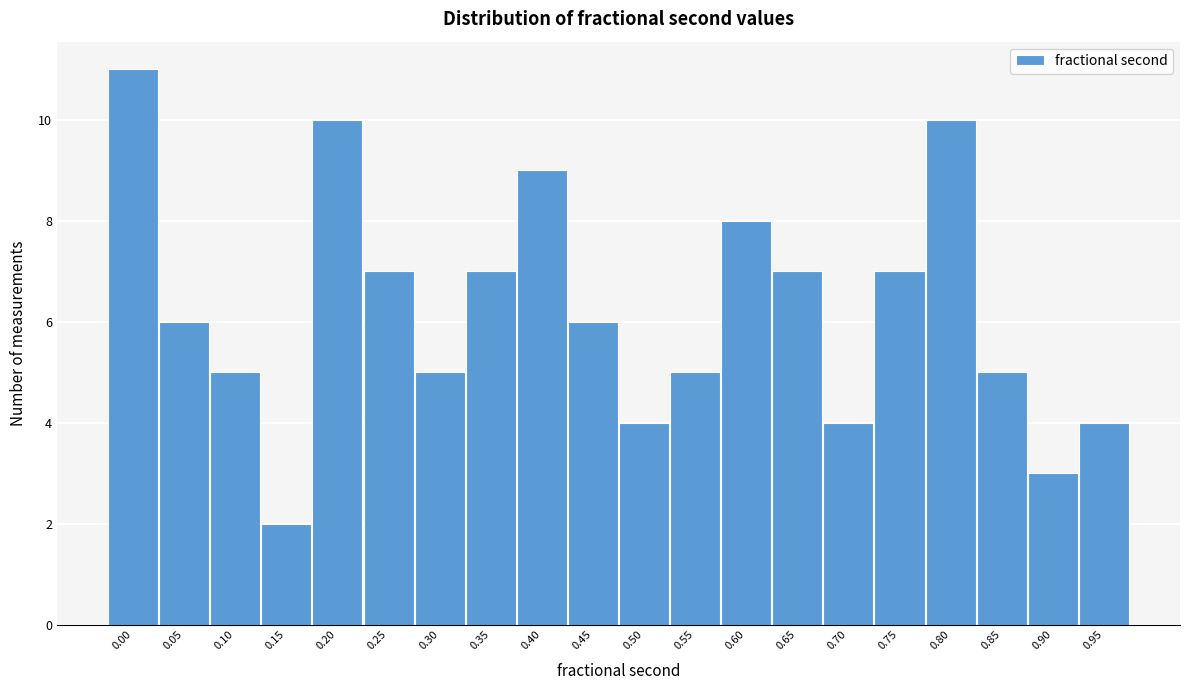

Reading left to right, extract all data points from this chart.

11	6	5	2	10	7	5	7	9	6	4	5	8	7	4	7	10	5	3	4